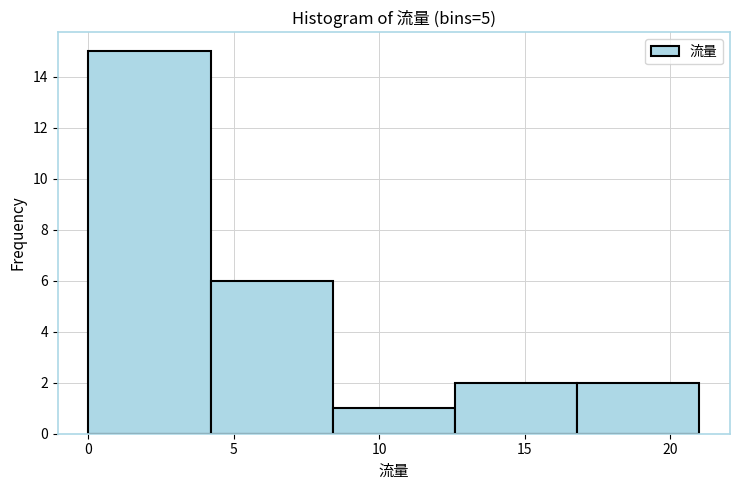

Which range on the x-axis has the tallest bar?

0.0 to 4.2